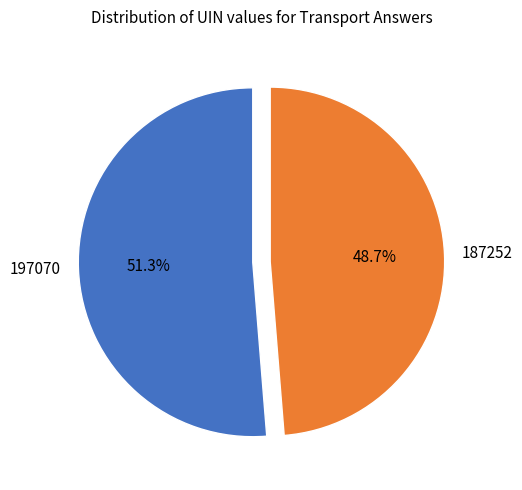

Does any single category account for the majority?

Yes